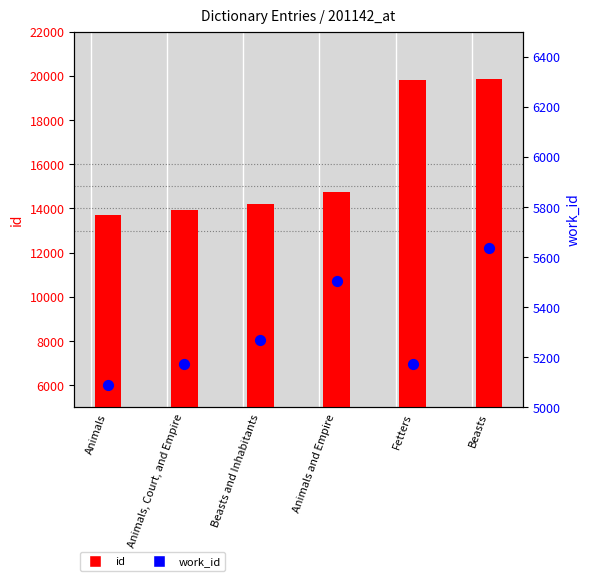

At how many categories does at least one series exceed 10364?

6